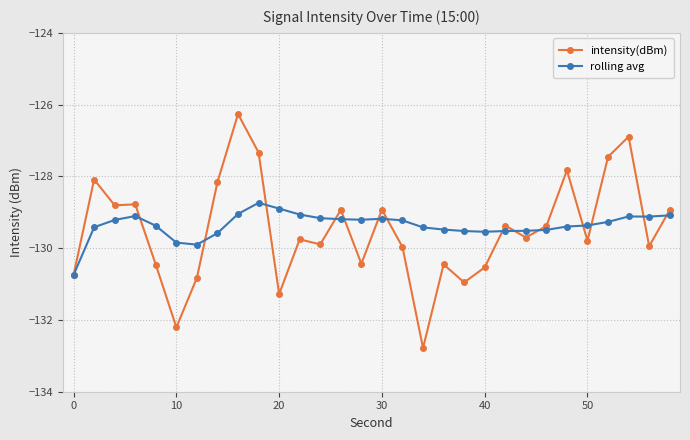

Which series has the widest spread of values?

intensity(dBm)